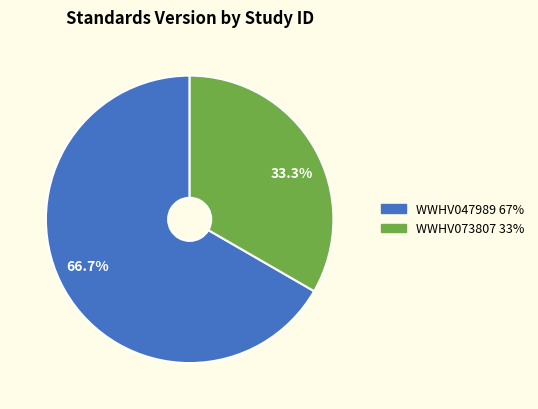

What percentage do 66.7% and 33.3% together represent?

100.0%